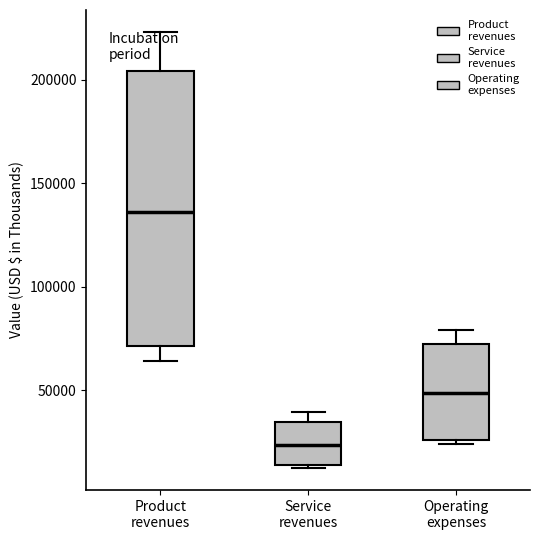

Reading left to right, transcribe this box plot: for each box, give where its median line is, the range the box spans, and where its two whiskers end, as read against the y-axis. The values are not printed on the chart, so give them approximately, as read against the axis.

Product revenues: median 135000, box 70000 to 205000, whiskers 65000 to 225000
Service revenues: median 25000, box 15000 to 35000, whiskers 10000 to 40000
Operating expenses: median 50000, box 25000 to 75000, whiskers 25000 (just below the box's lower edge) to 80000